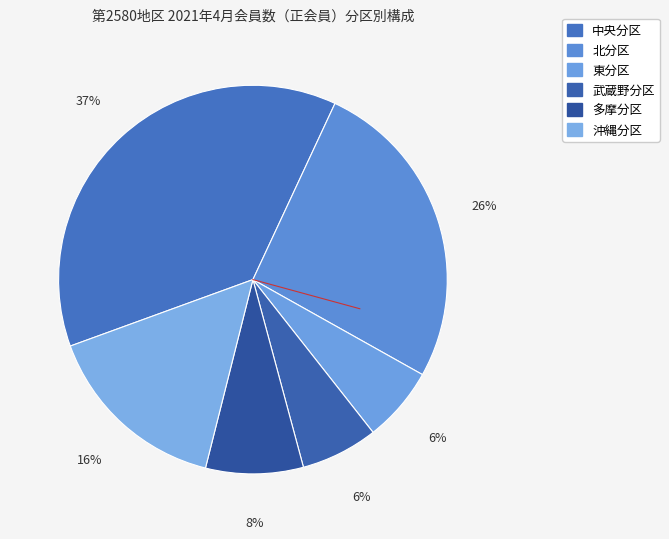

Count the number of slices in the pie.

6